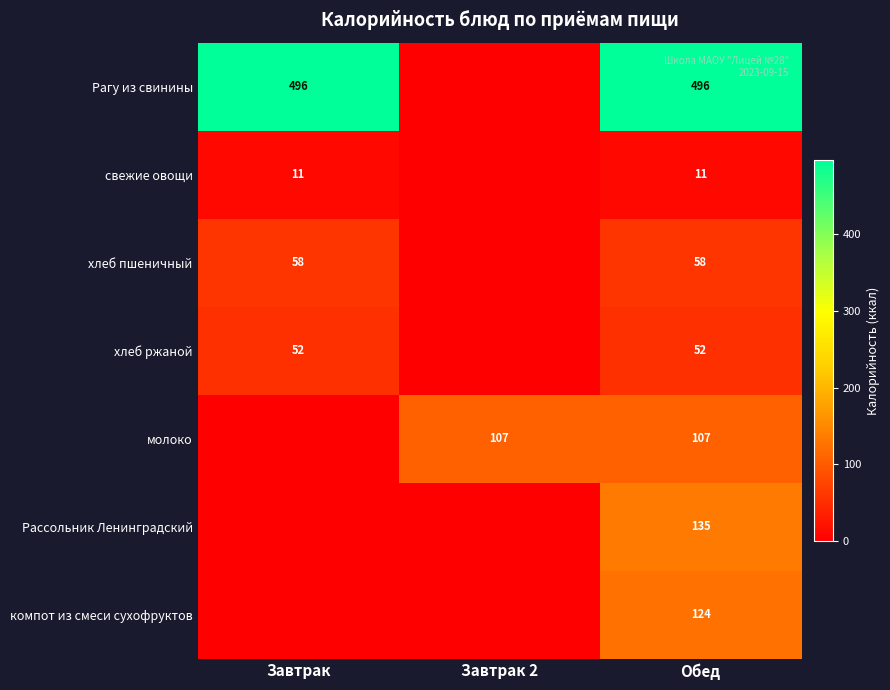

Which has a higher value, Обед or Завтрак?

Обед